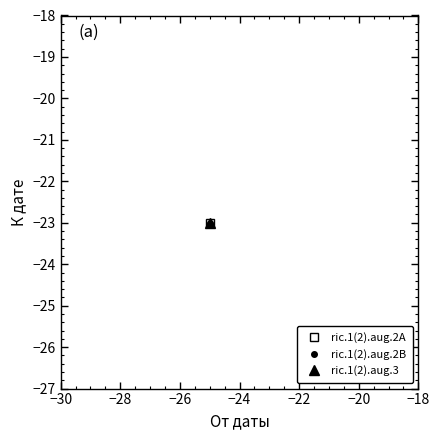

Reading right to left, list all the values displayed in this chart.

От даты: ric.1(2).aug.3=-25	ric.1(2).aug.2B=-25	ric.1(2).aug.2A=-25
К дате: ric.1(2).aug.3=-23	ric.1(2).aug.2B=-23	ric.1(2).aug.2A=-23